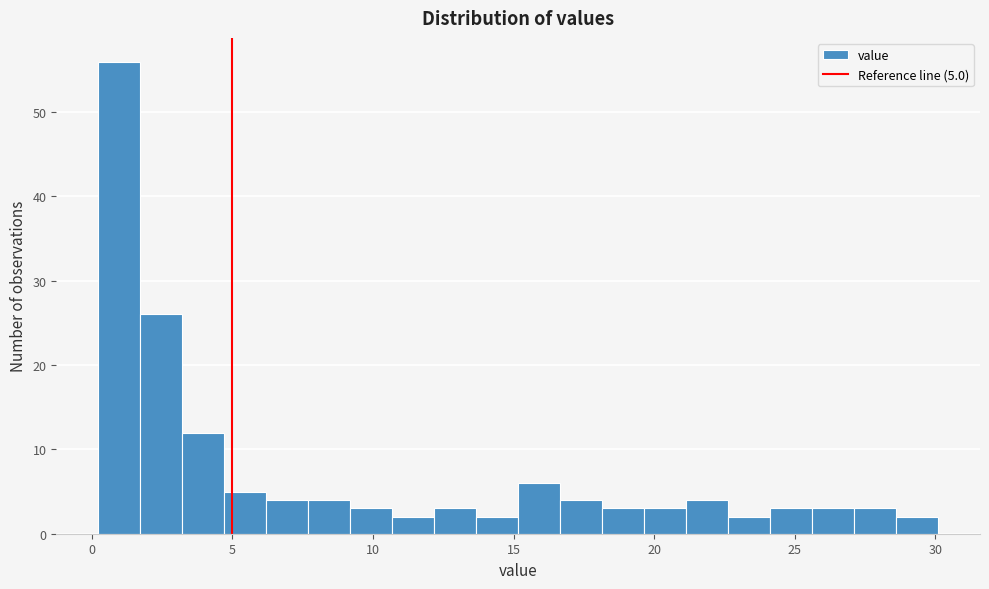

Read against the x-axis, roughly where is the centre of the tallest bar?

1.0